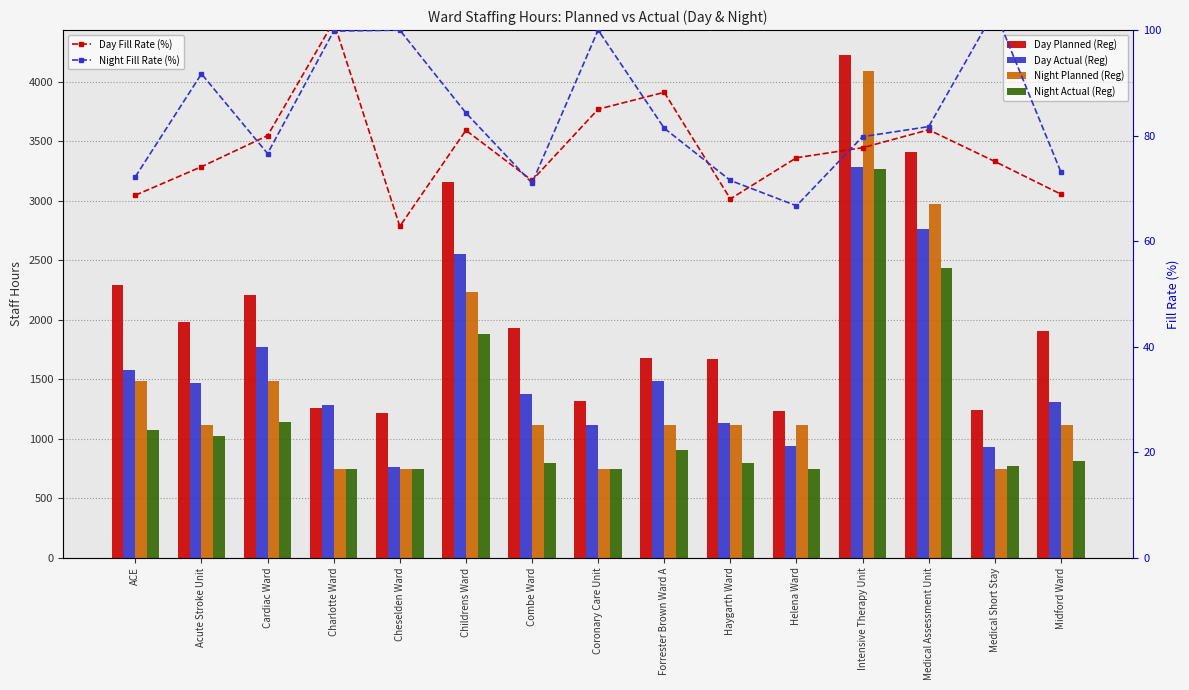

What is the label of the 13th bar from the left?

Medical Assessment Unit